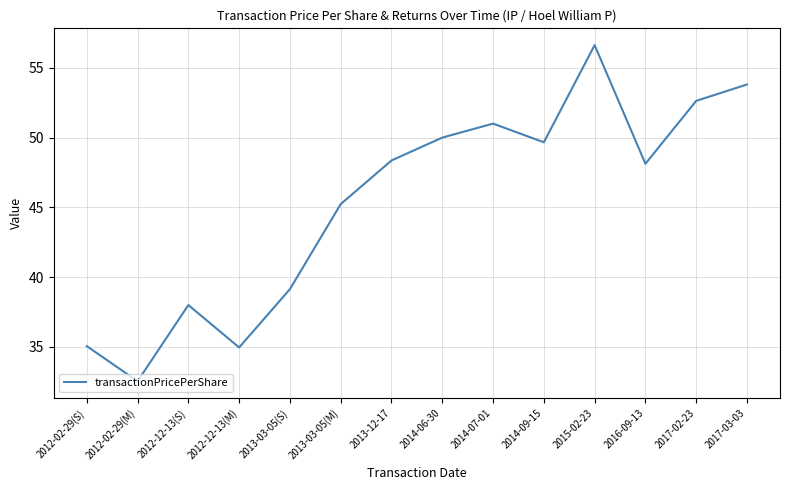

Approximately how many times larger is the value at 2013-03-05(S) compared to 2012-02-29(M)?

1.2